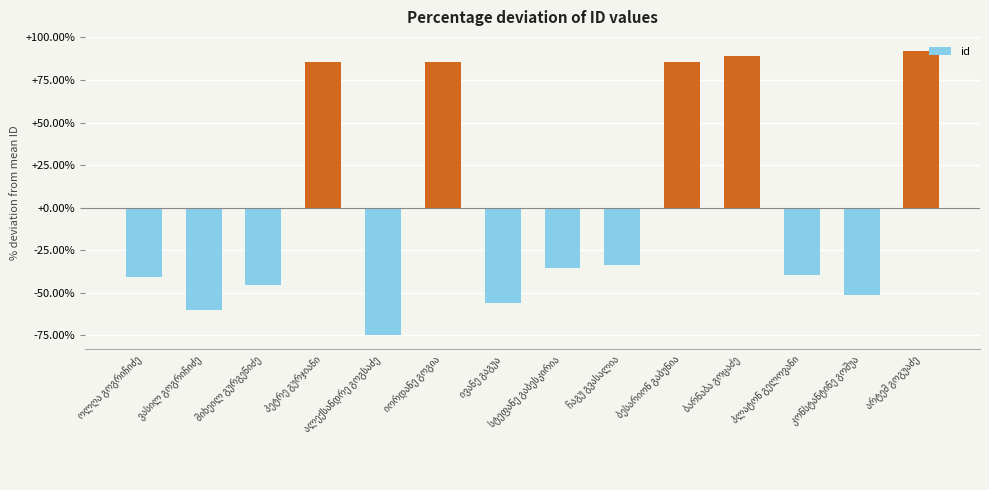

What is the maximum value shown in the chart?

92.0